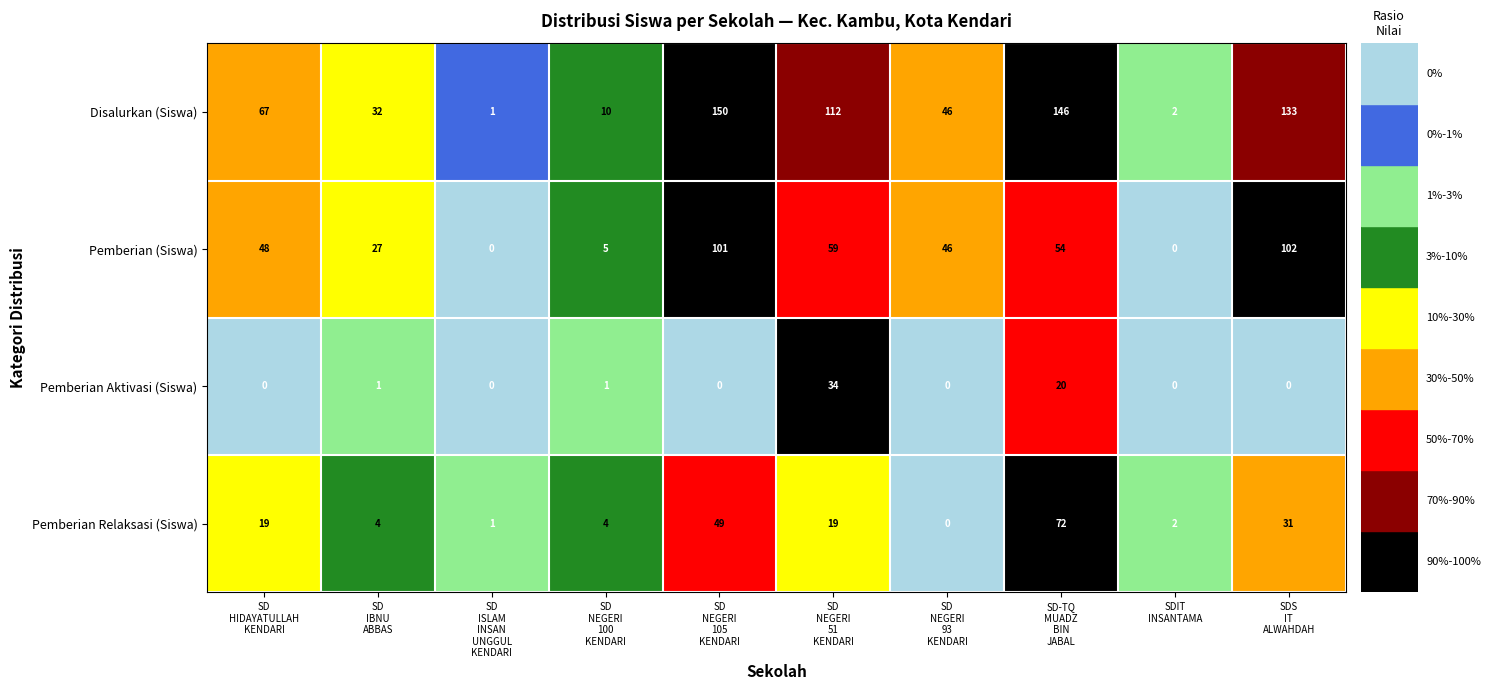

Which series has the largest total across all categories?

Disalurkan (Siswa)